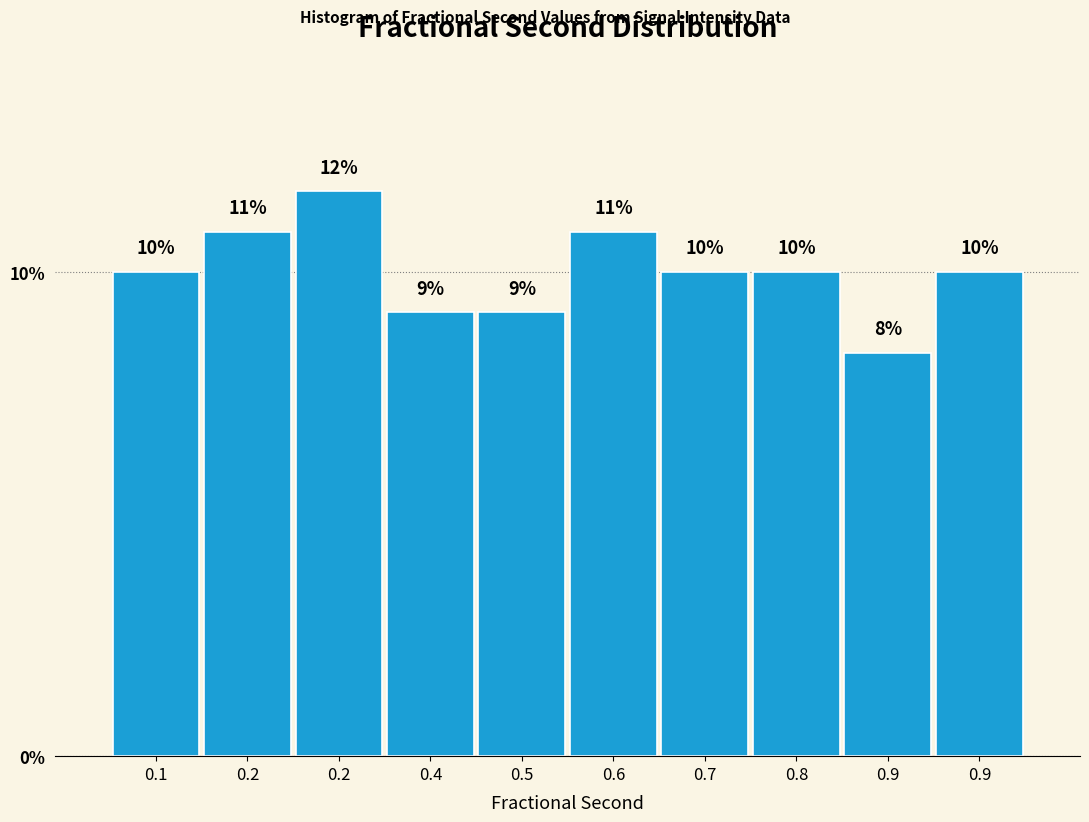

Are the bars horizontal?

No